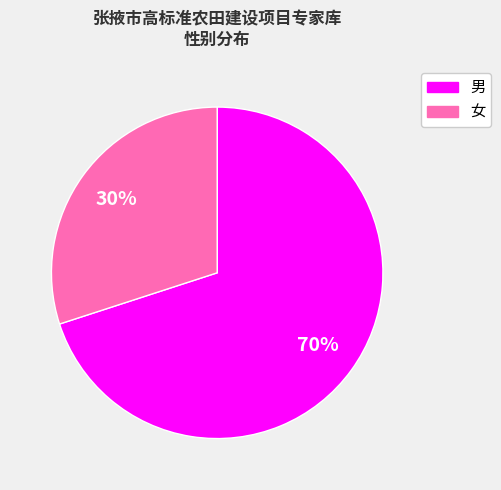

To the nearest percent, what percentage of the pie is 男?

70%